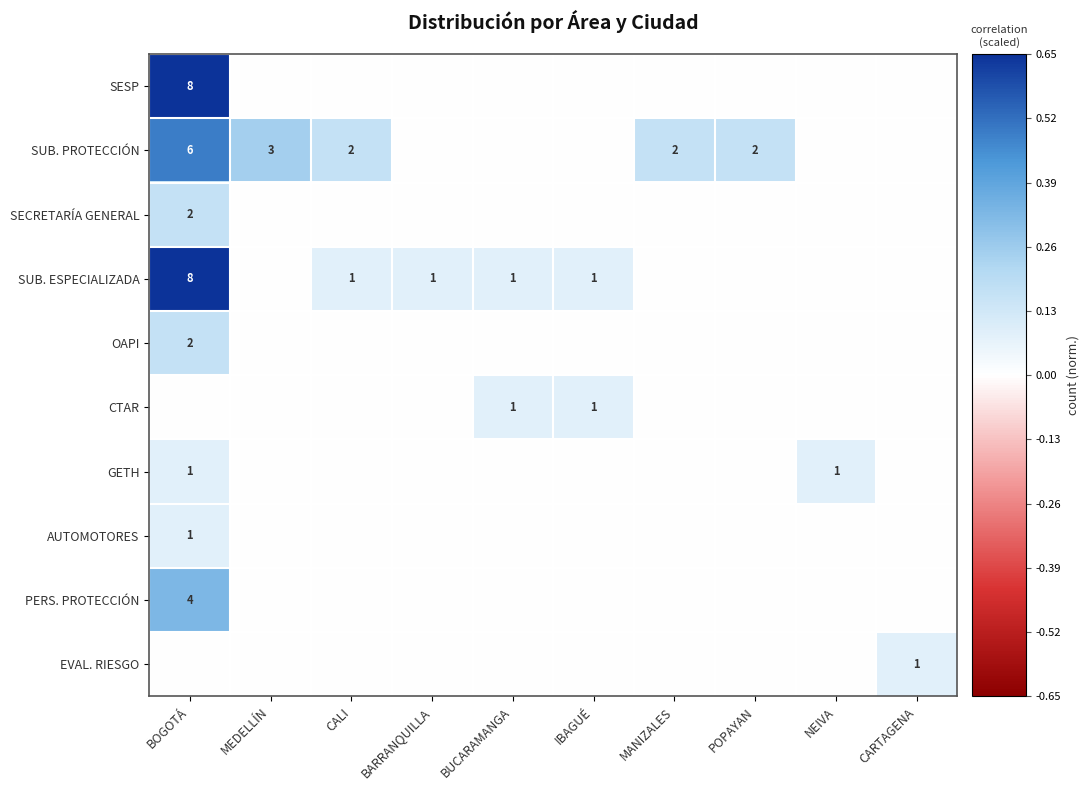

Is it true that CTAR equals 1 at IBAGUÉ?

True